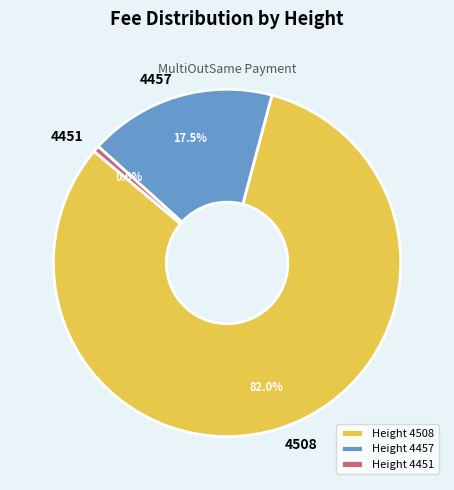

Between 4451 and 4457, which is larger?

4457